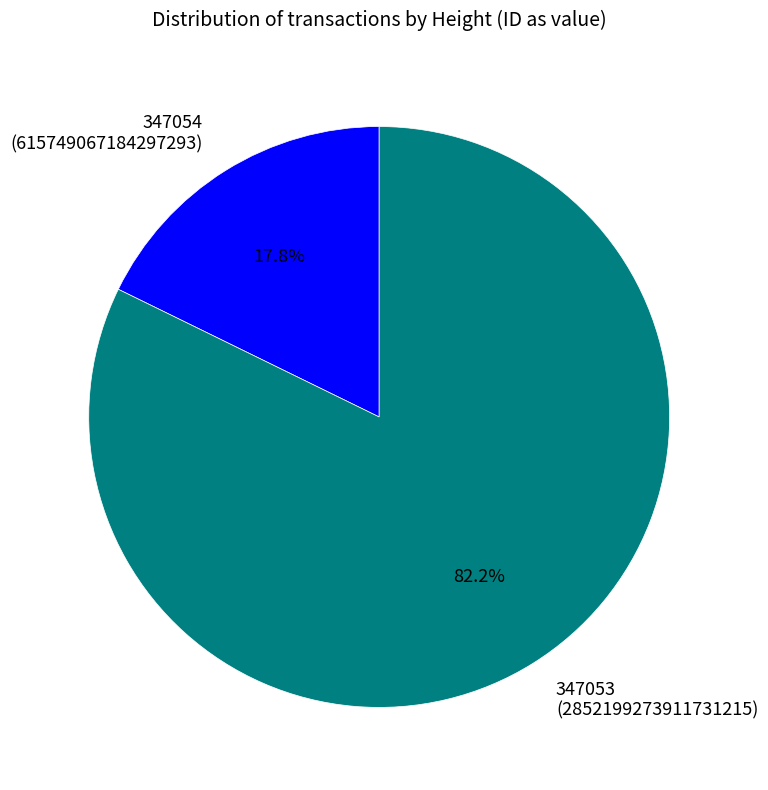

Between 347054 and 347053, which is larger?

347053